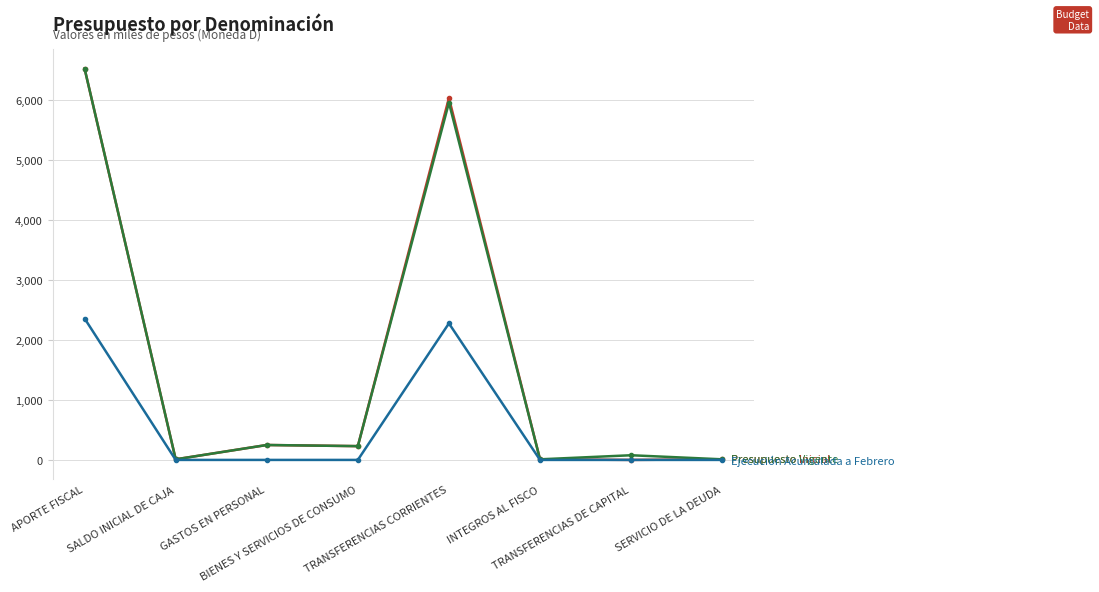

What is the maximum value shown in the chart?

6529